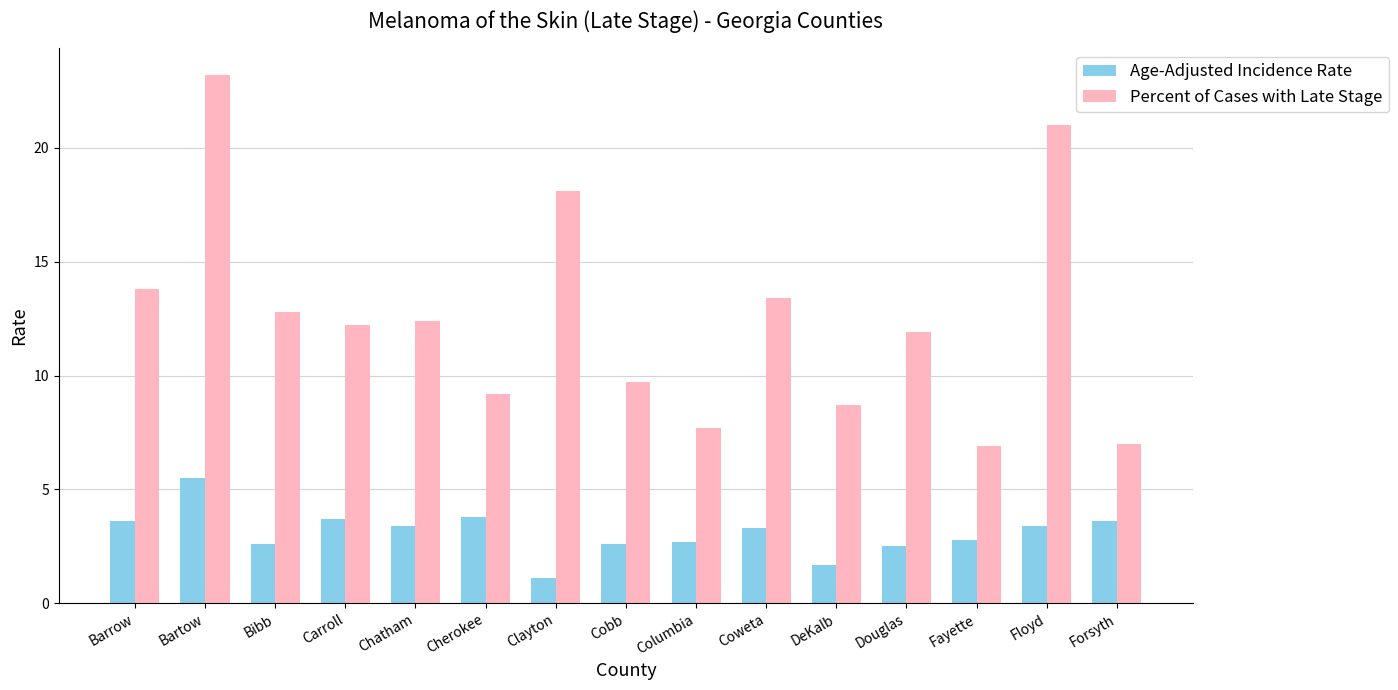

Reading right to left, extract all data points from this chart.

Age-Adjusted Incidence Rate: 3.6	3.4	2.8	2.5	1.7	3.3	2.7	2.6	1.1	3.8	3.4	3.7	2.6	5.5	3.6
Percent of Cases with Late Stage: 7.0	21.0	6.9	11.9	8.7	13.4	7.7	9.7	18.1	9.2	12.4	12.2	12.8	23.2	13.8